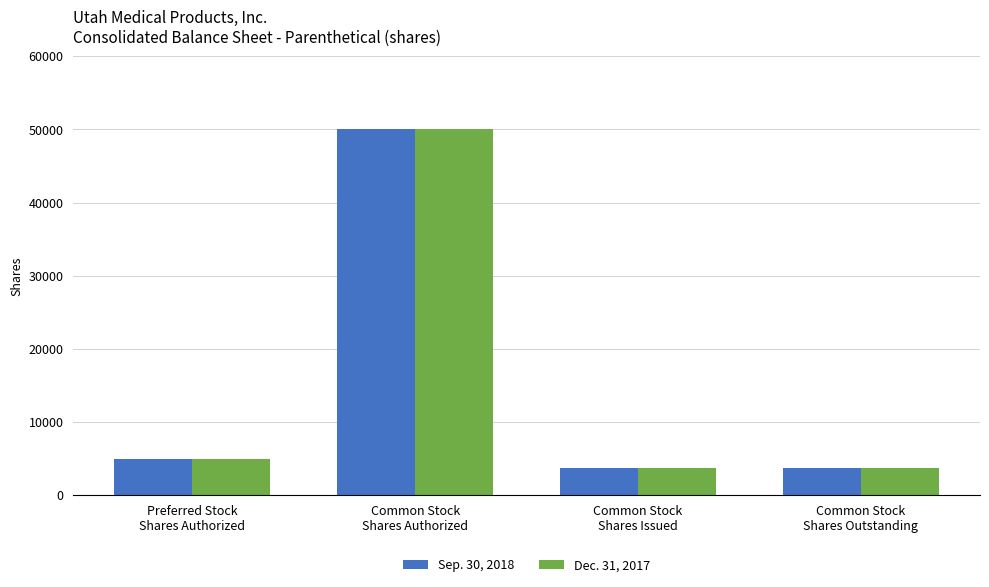

What is the sum of all Dec. 31, 2017 values?

62442